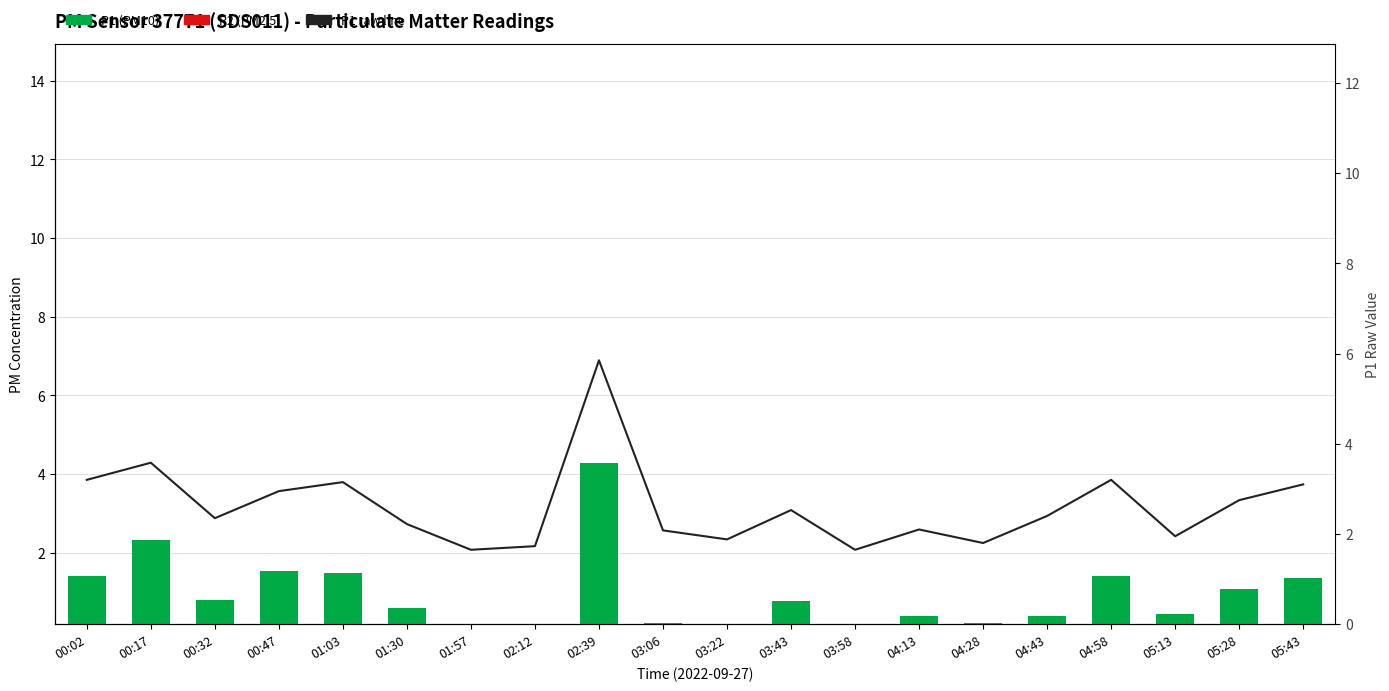

At which label does the data first exceed 2?

00:02